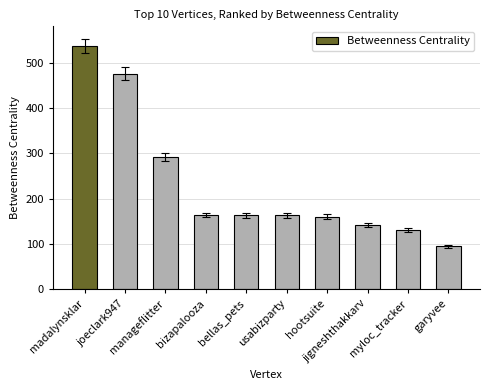

What is the difference between the values at garyvee and hootsuite?

66.0